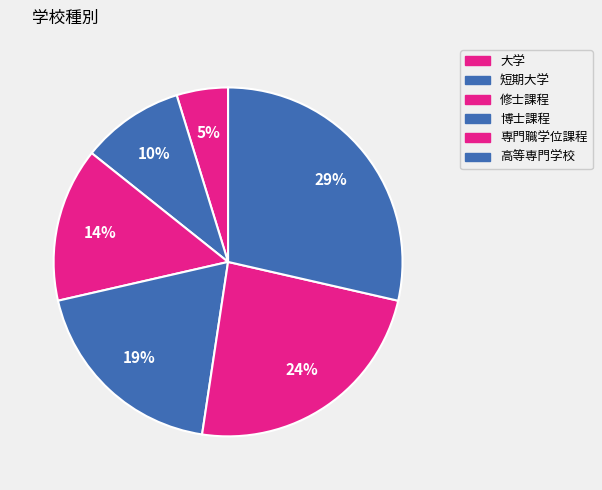

How many segments does this pie chart have?

6